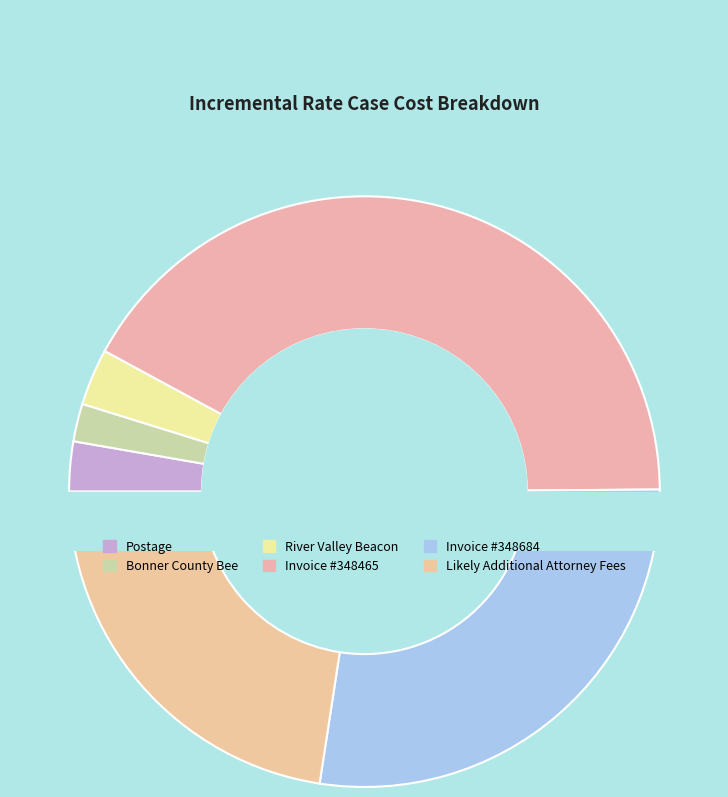

Count the number of slices in the pie.

6